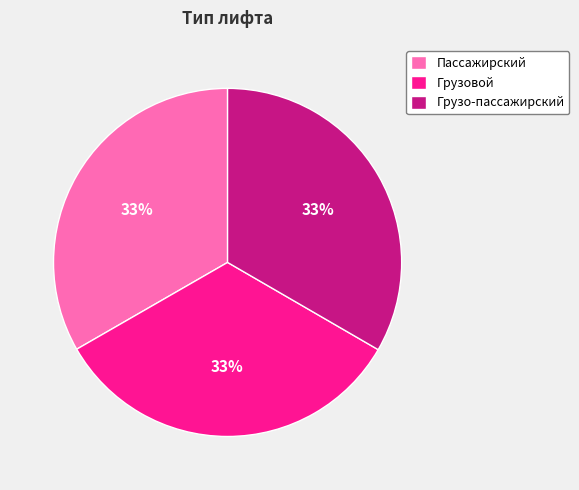

Is Грузовой the majority of the pie?

No